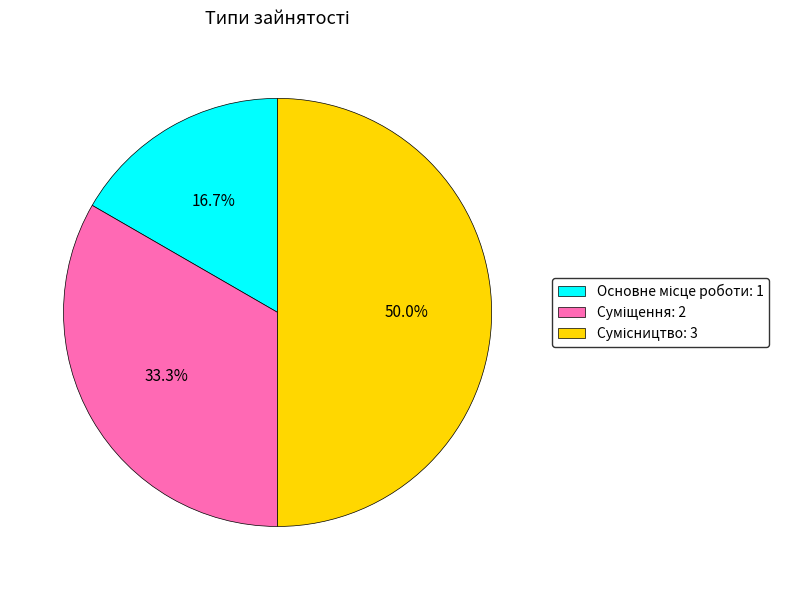

Rank the categories by value from lowest to highest.

Основне місце роботи, Суміщення, Сумісництво